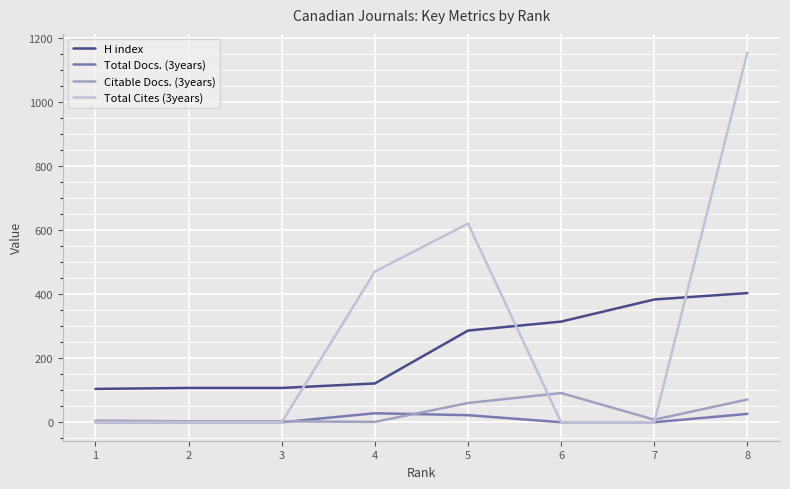

What are all the series names shown in the legend?

H index, Total Docs. (3years), Citable Docs. (3years), Total Cites (3years)